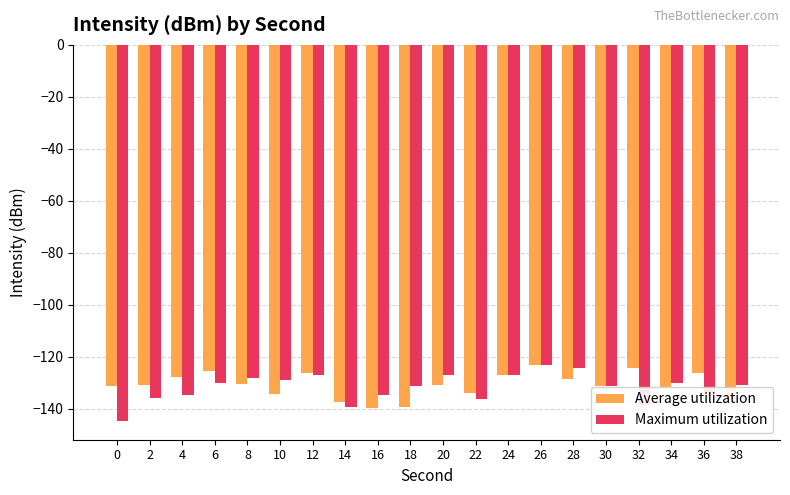

What is the spread (max minus min) of values at 20?

3.7